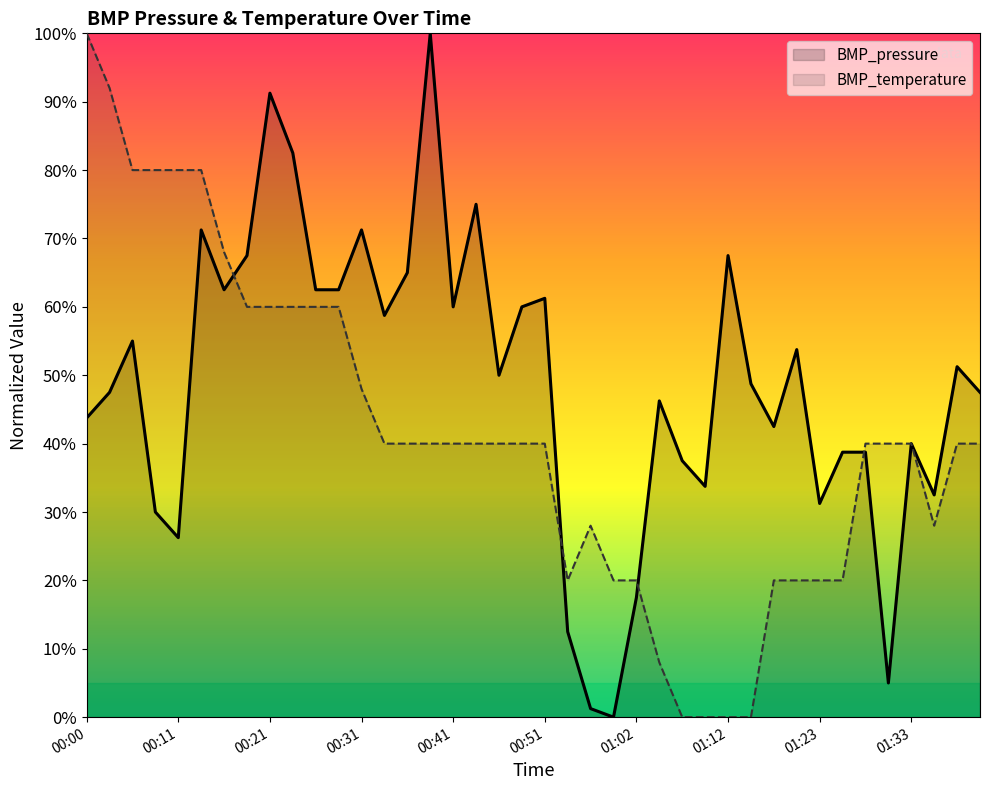

Which series ends up on top after the final intersection of BMP_temperature and BMP_pressure?

BMP_pressure